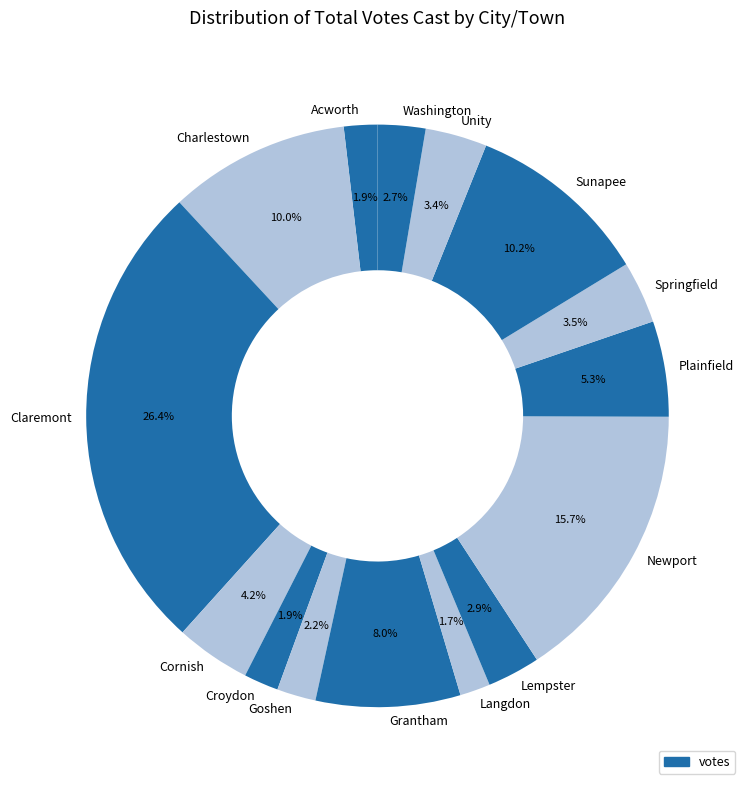

What portion of the pie excludes Grantham?

92.0%